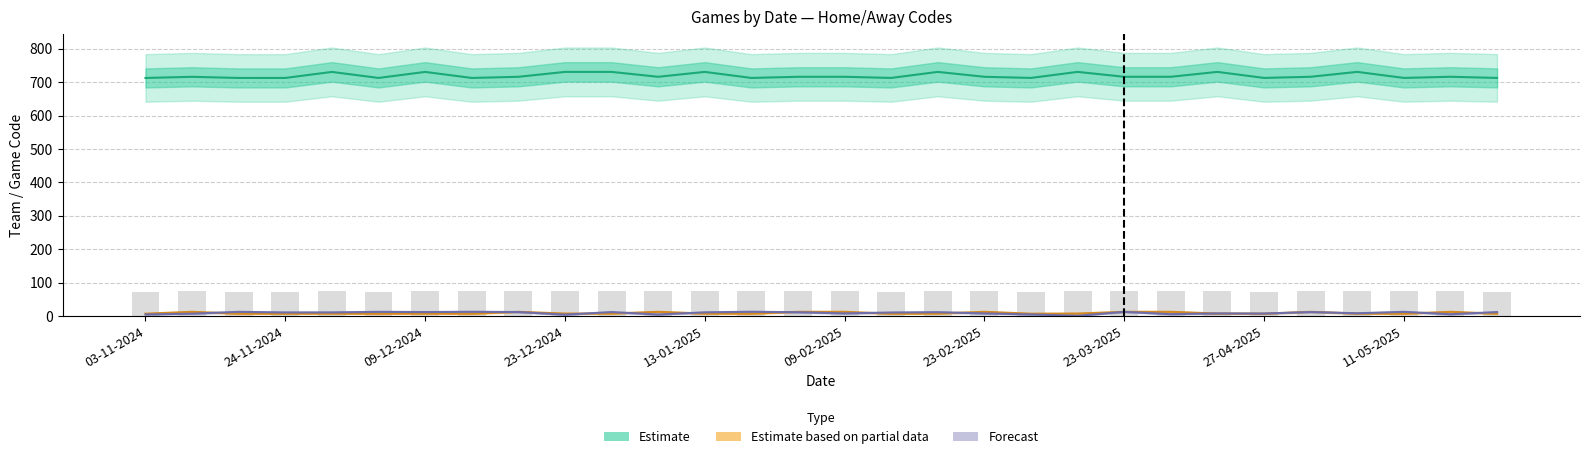

At 18-05-2025, list the series in order from largest to smallest.

Estimate, Estimate based on partial data, Forecast